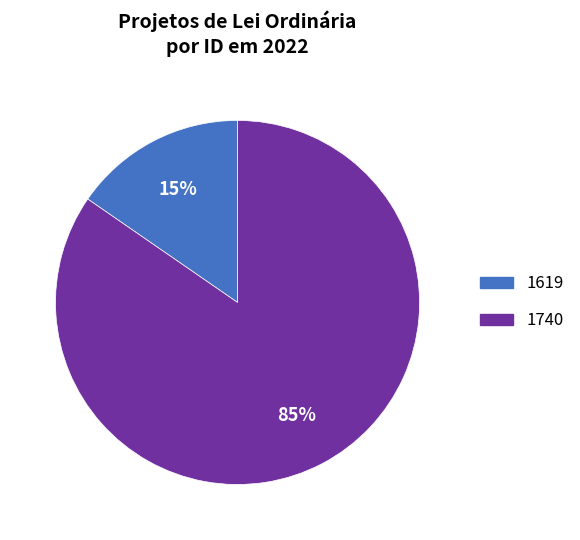

Is it true that 1619 is 15% of the pie?

True